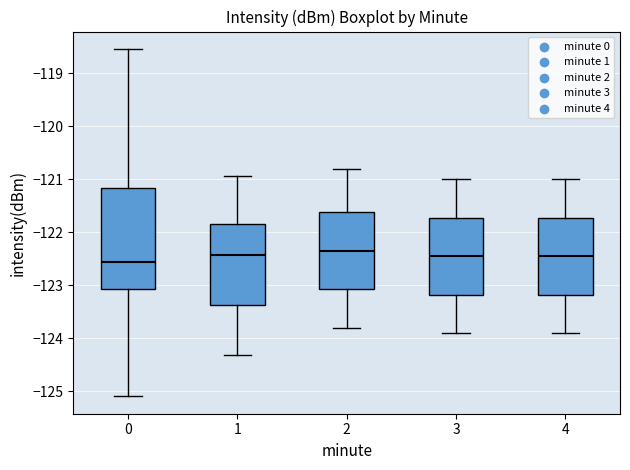

Where does the upper whisker of the box at x = 0 end on the y-axis? The values are not printed on the chart, so give them approximately, as read against the axis.

-118.5